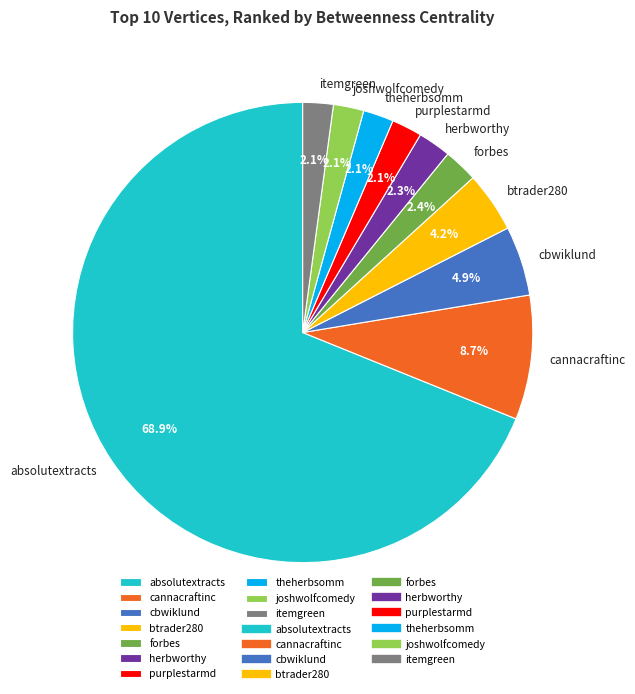

Approximately how many times larger is the value at itemgreen compared to cbwiklund?

0.4